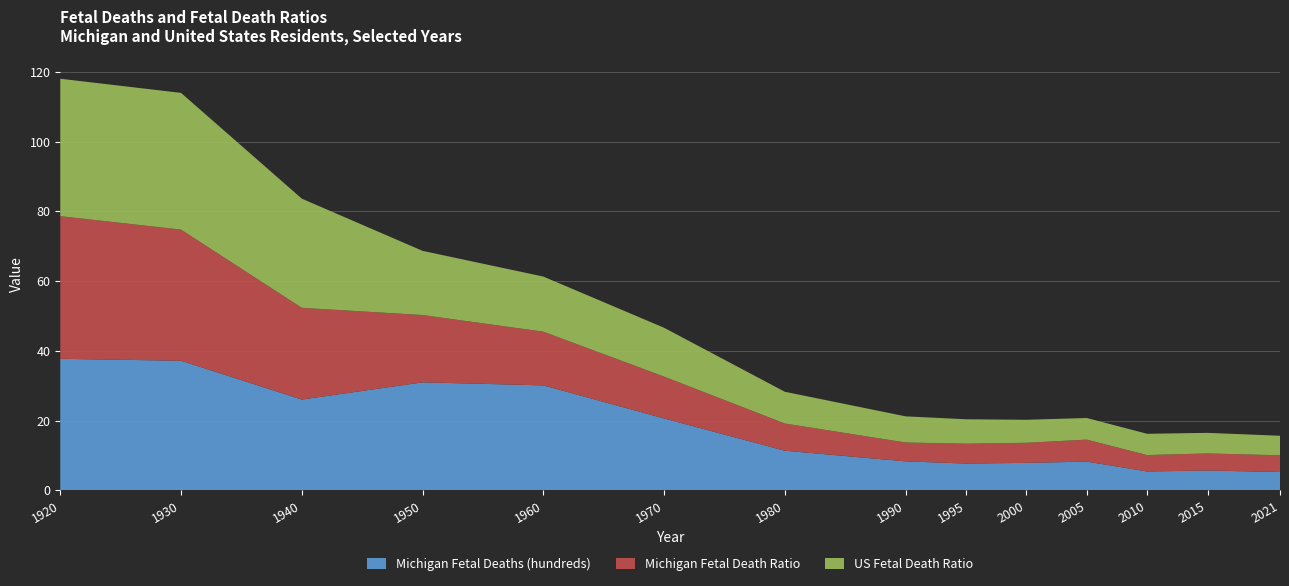

Reading left to right, what are all the values shown in this chart?

Michigan Fetal Deaths (hundreds): 37.7	37.1	26.0	30.9	30.1	20.6	11.3	8.3	7.7	7.9	8.2	5.4	5.7	5.2
Michigan Fetal Death Ratio: 40.9	37.6	26.3	19.3	15.4	12.0	7.8	5.4	5.7	5.8	6.3	4.7	4.9	4.8
US Fetal Death Ratio: 39.4	39.2	31.3	18.4	15.8	14.0	9.1	7.5	7.0	6.6	6.2	6.1	5.9	5.6